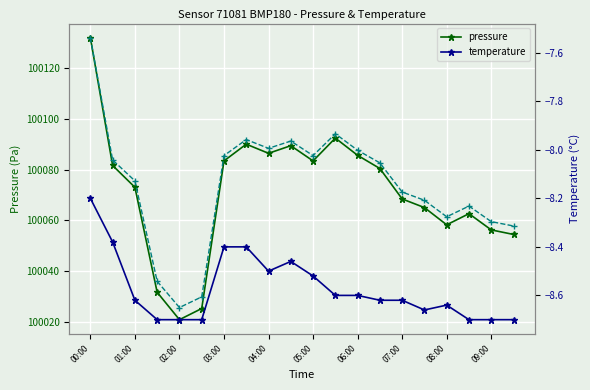

Where is the first local minimum for pressure?

02:00